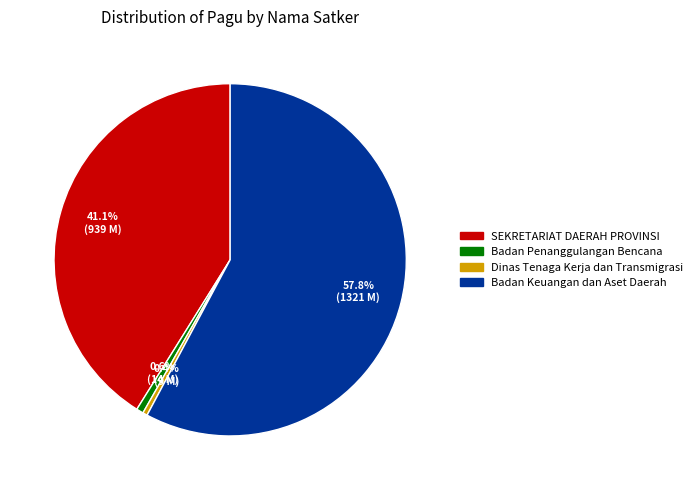

Which category has the biggest portion of the pie?

Badan Keuangan dan Aset Daerah